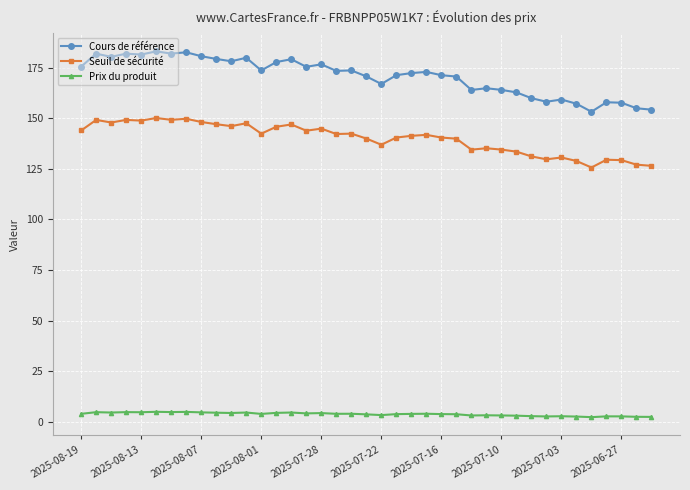

At how many categories does at least one series exceed 109?

39